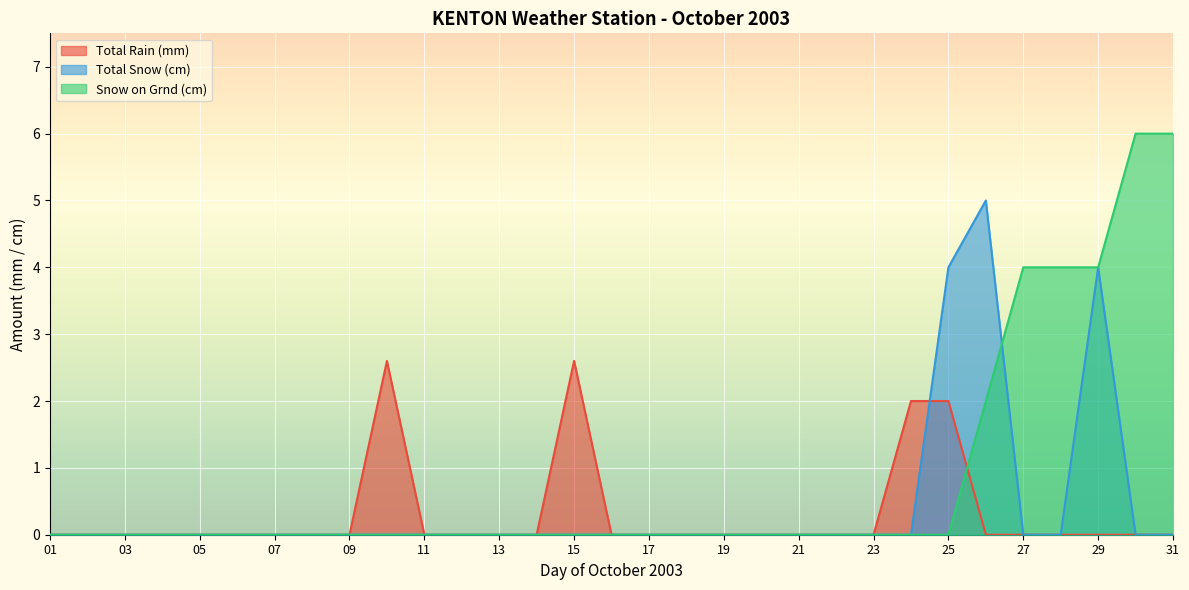

Which series changed the most between 04 and 27?

Snow on Grnd (cm)